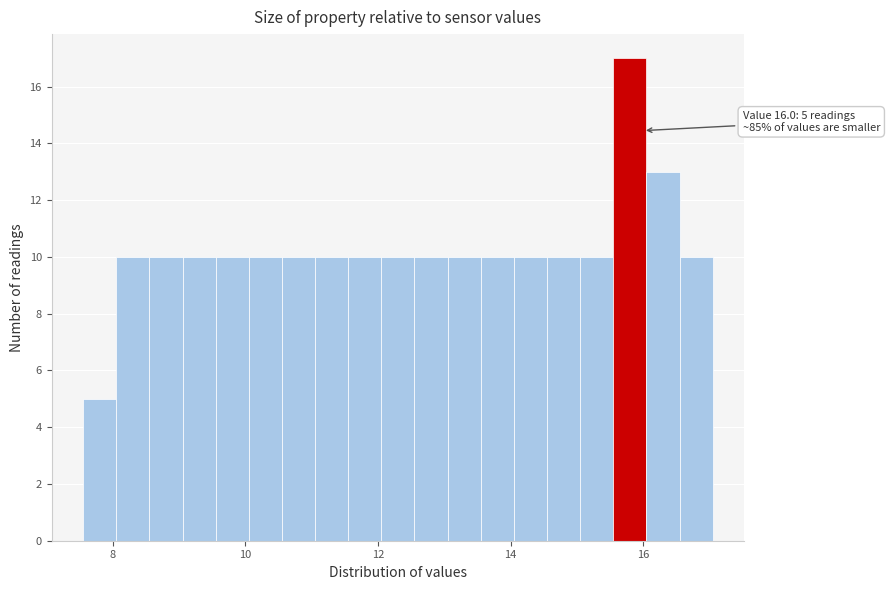

Around what value on the x-axis is the tallest bar? Give the approximate position of its centre, as read against the axis.

15.8